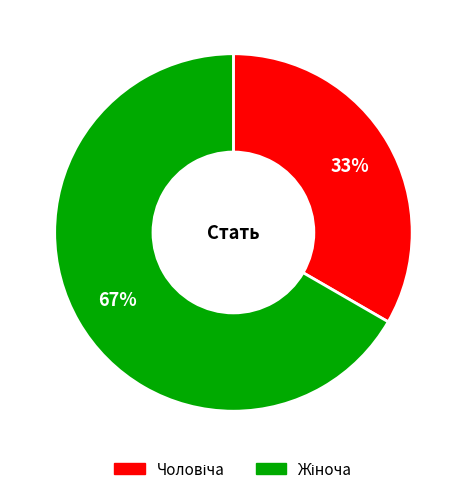

To the nearest percent, what is the average slice percentage?

50%